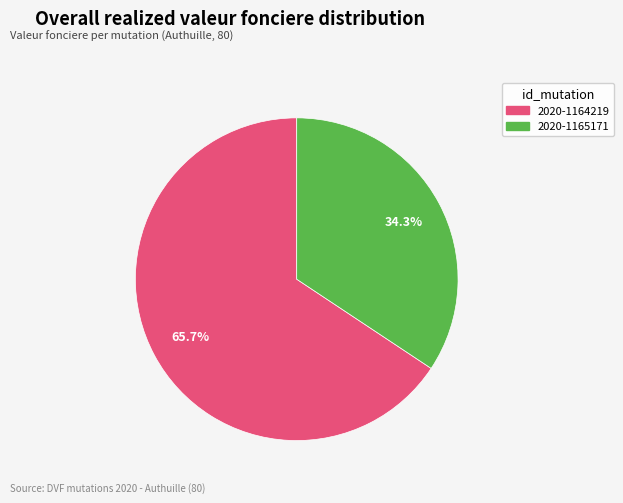

The 2020-1164219 slice represents 66% of the pie. True or false?

True